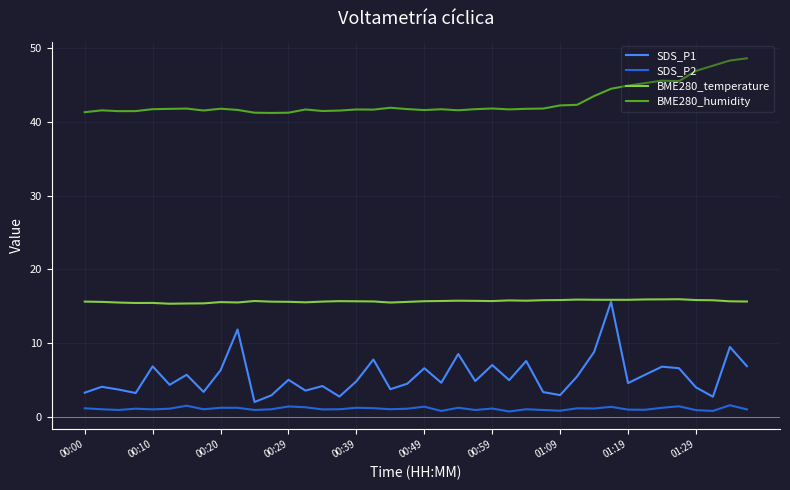

Which series has the largest range (max minus min)?

SDS_P1